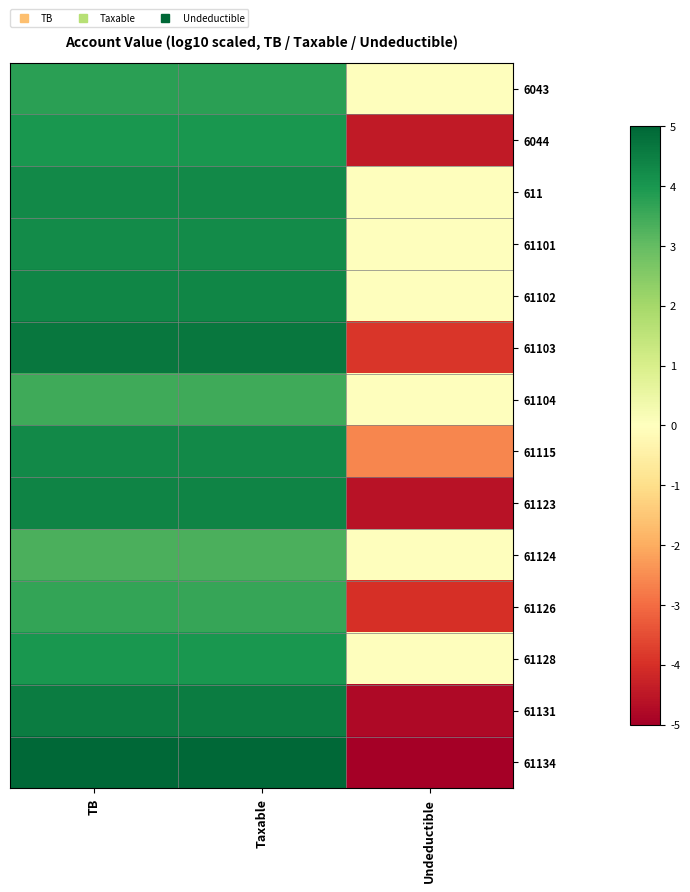

At TB, list the series in order from largest to smallest.

61134, 61103, 61131, 61123, 61102, 61115, 611, 61101, 6044, 61128, 6043, 61126, 61104, 61124